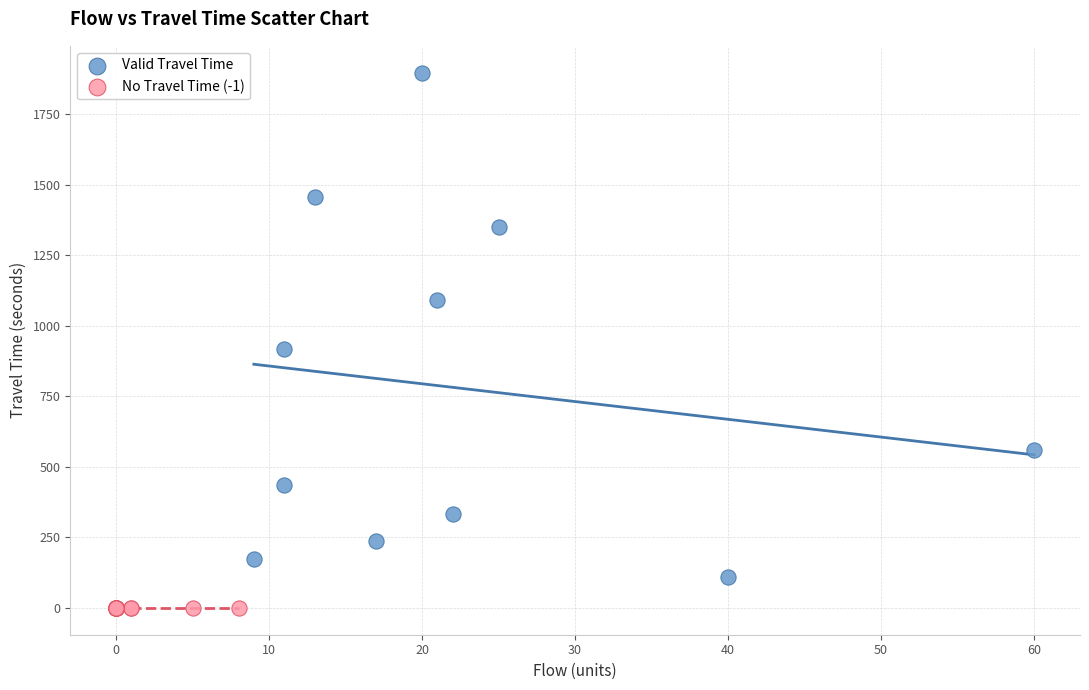

Which series contains the lowest Y value?

No Travel Time (-1)